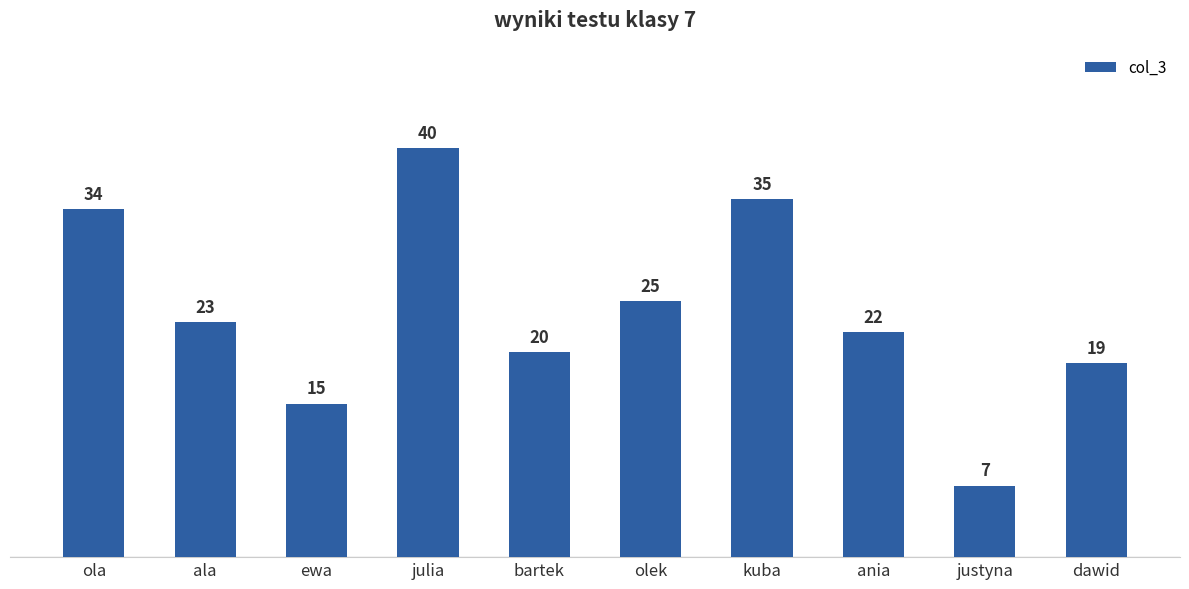

What is the change in value from ania to dawid?

-3